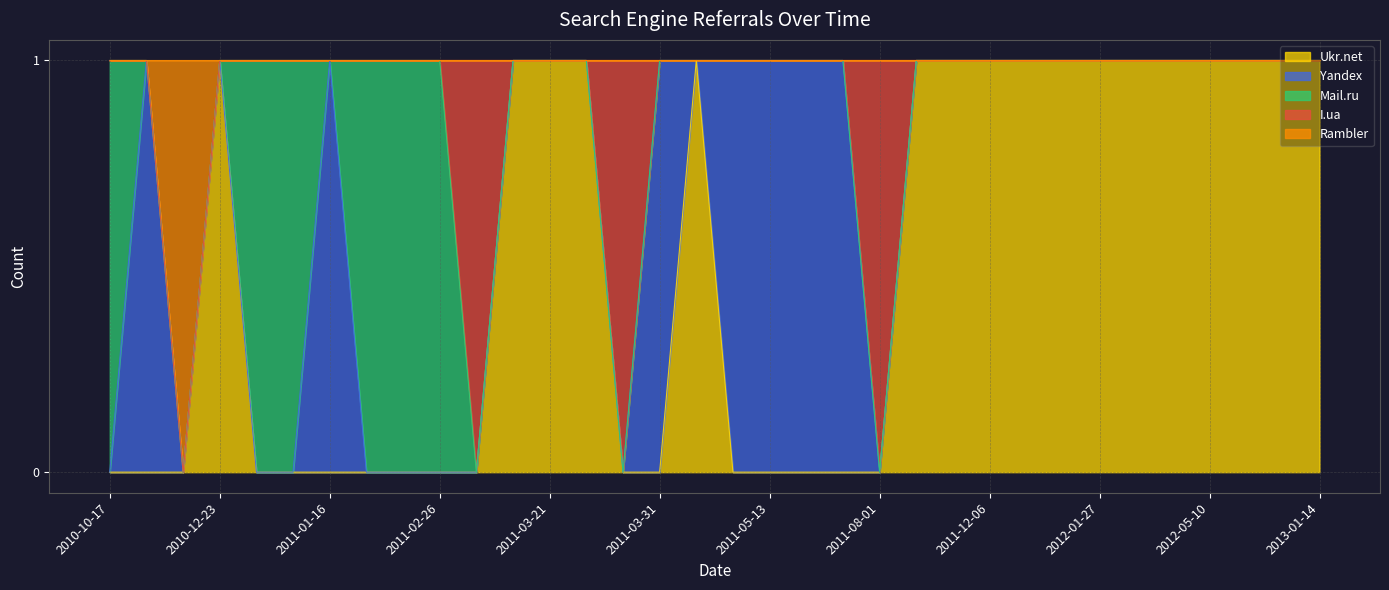

Does the chart have visible grid lines?

Yes